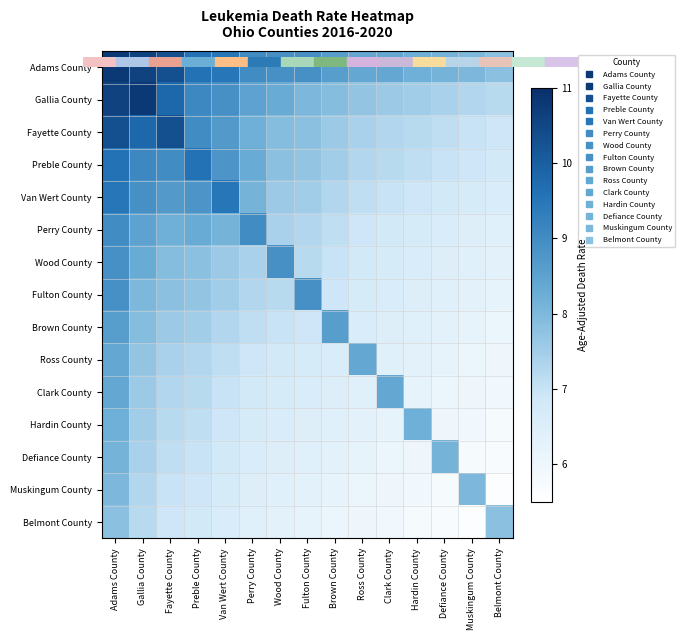

Which has a higher value, Muskingum County or Clark County?

Clark County